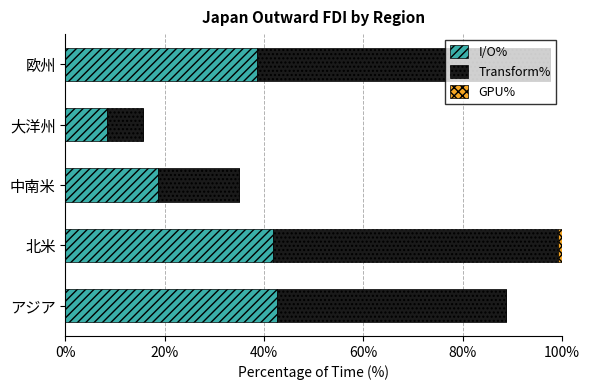

What is the total value across all series at 大洋州?

15.6